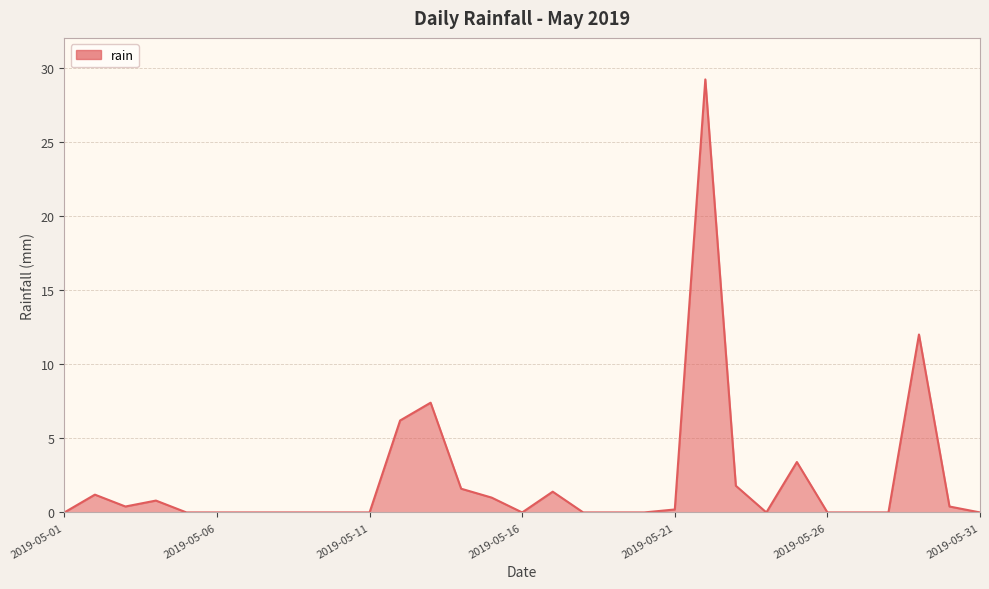

What is the difference between the maximum and minimum values?

29.2